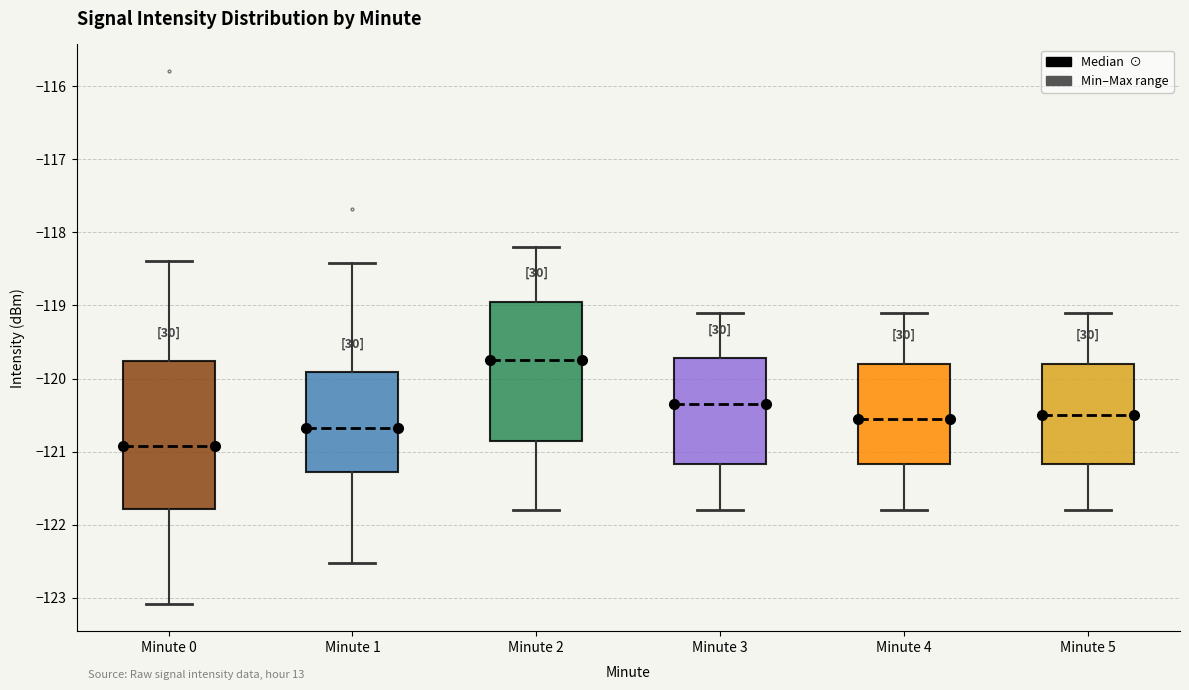

Comparing the boxes themselves (not the whiskers), which one is the tallest?

Minute 0